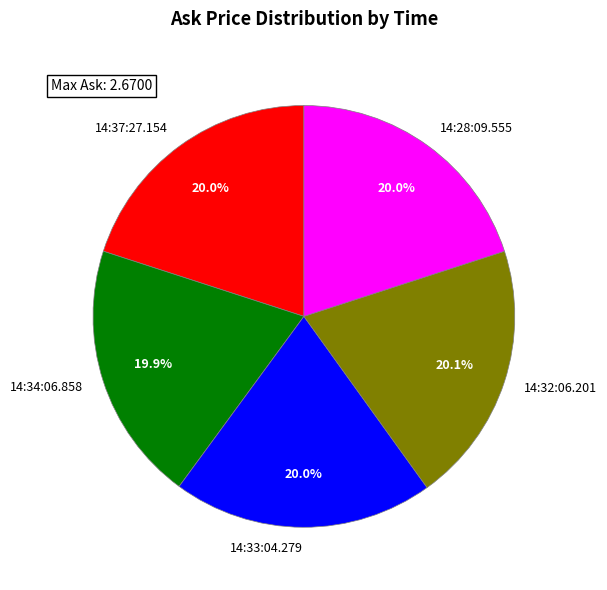

True or false: 14:33:04.279 accounts for 6% of the total.

False